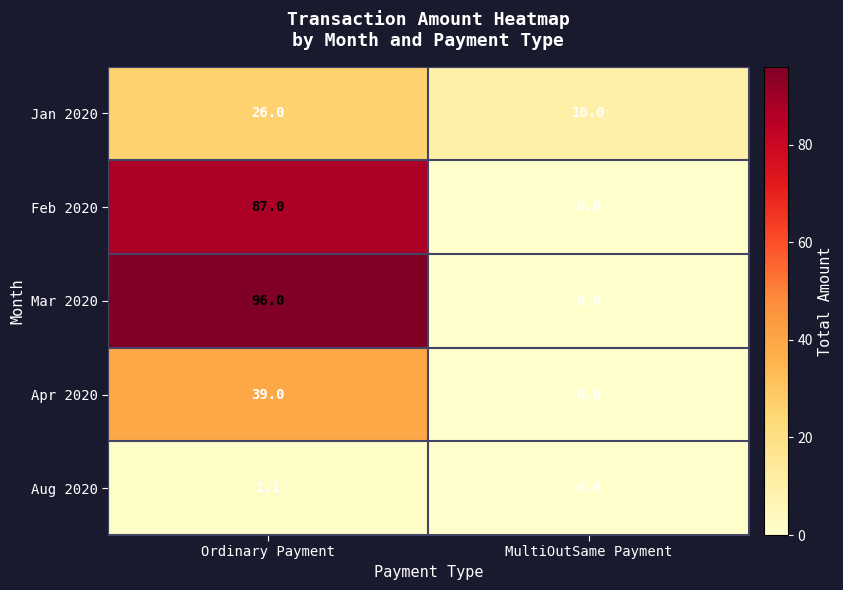

What is the sum of all Apr 2020 values?

39.0